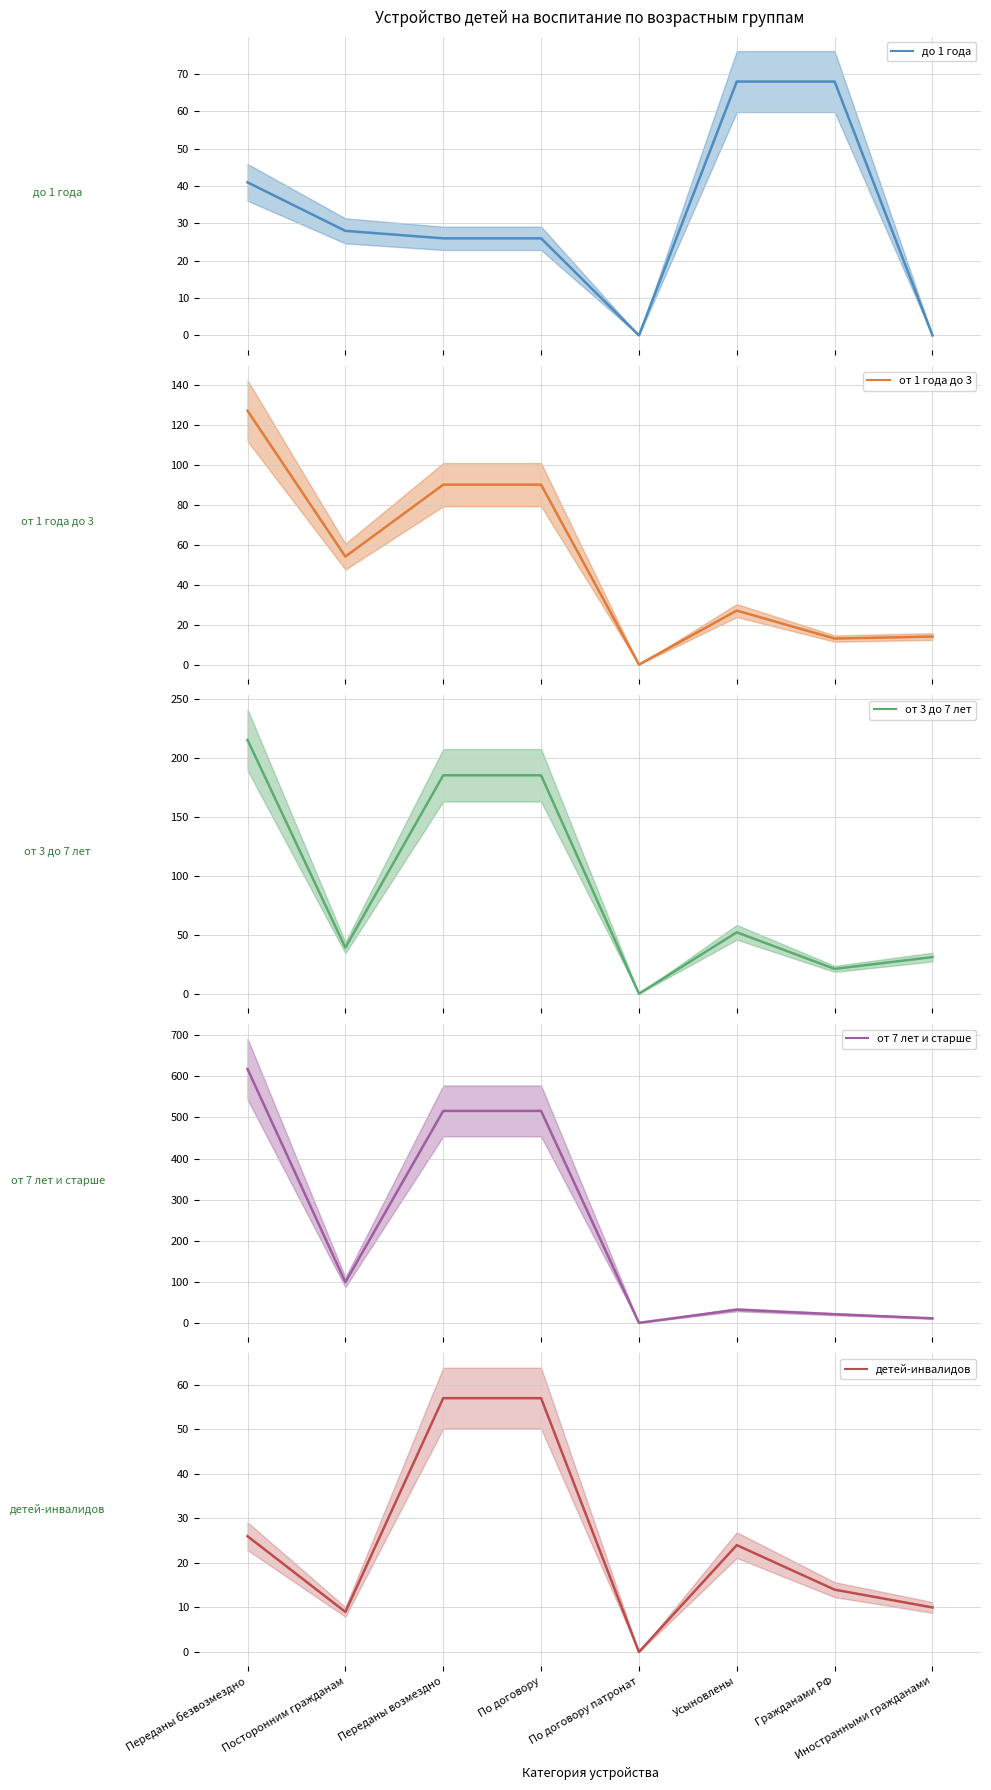

How many data points in от 1 года до 3 are above 54?

3